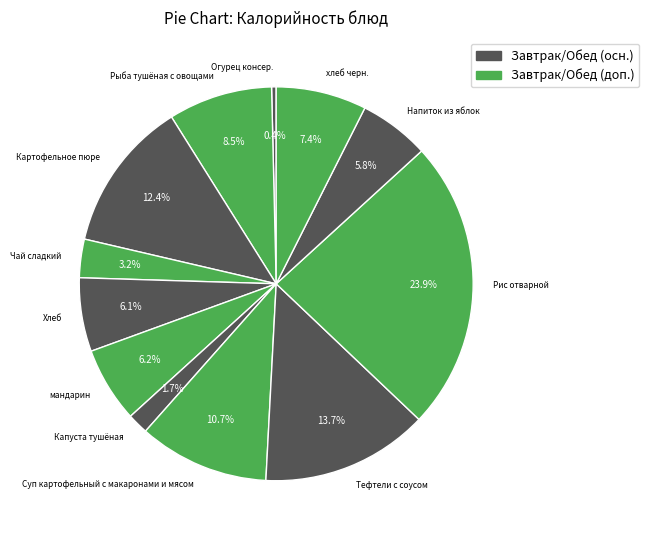

What percentage is the хлеб черн. slice, to the nearest percent?

7%